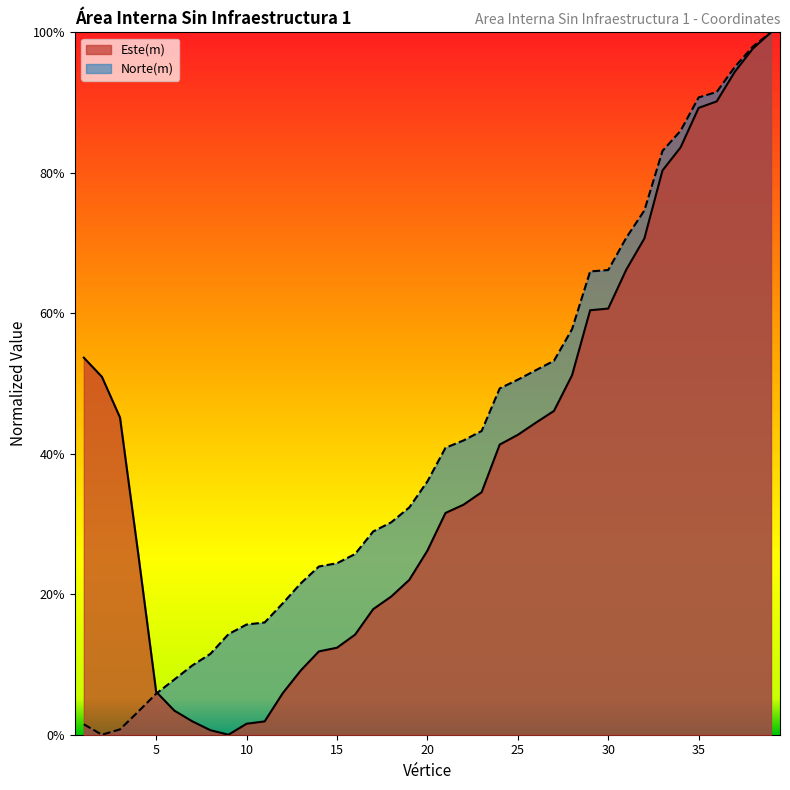

Which series ends up on top after the final intersection of Norte(m) and Este(m)?

Norte(m)